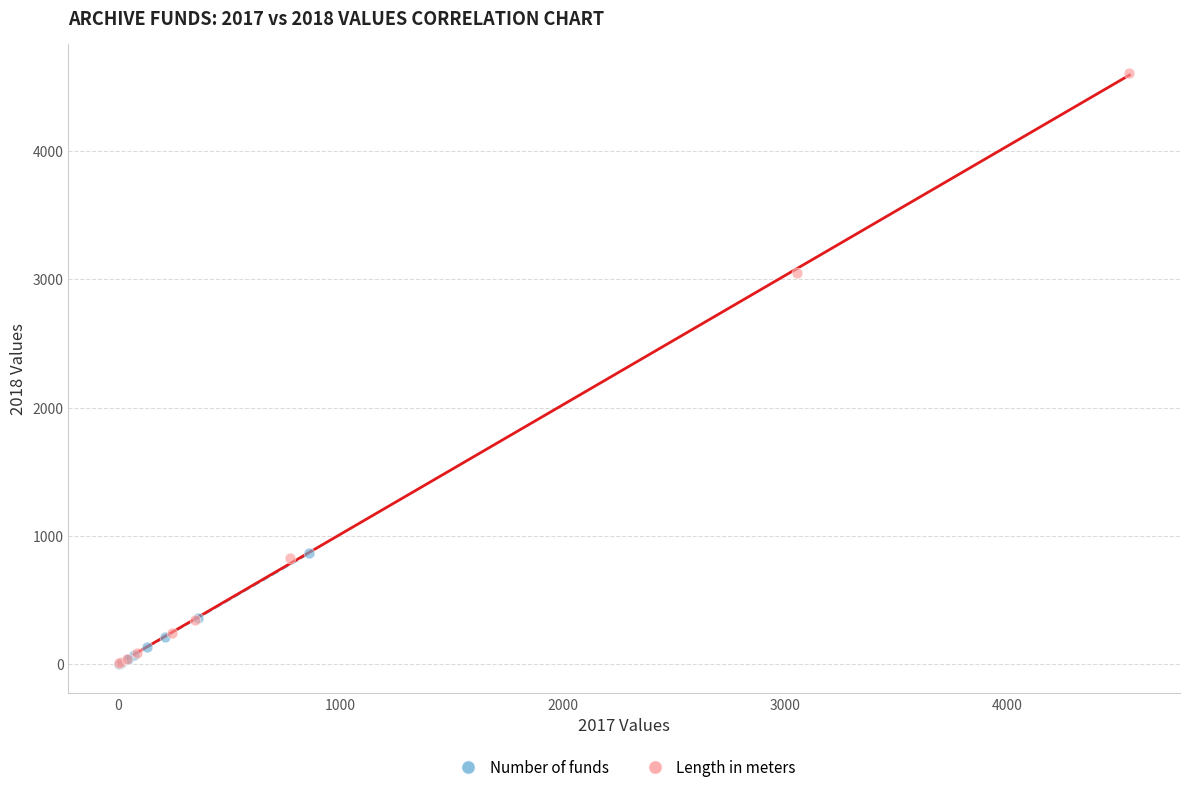

What are all the series names shown in the legend?

Number of funds, Length in meters